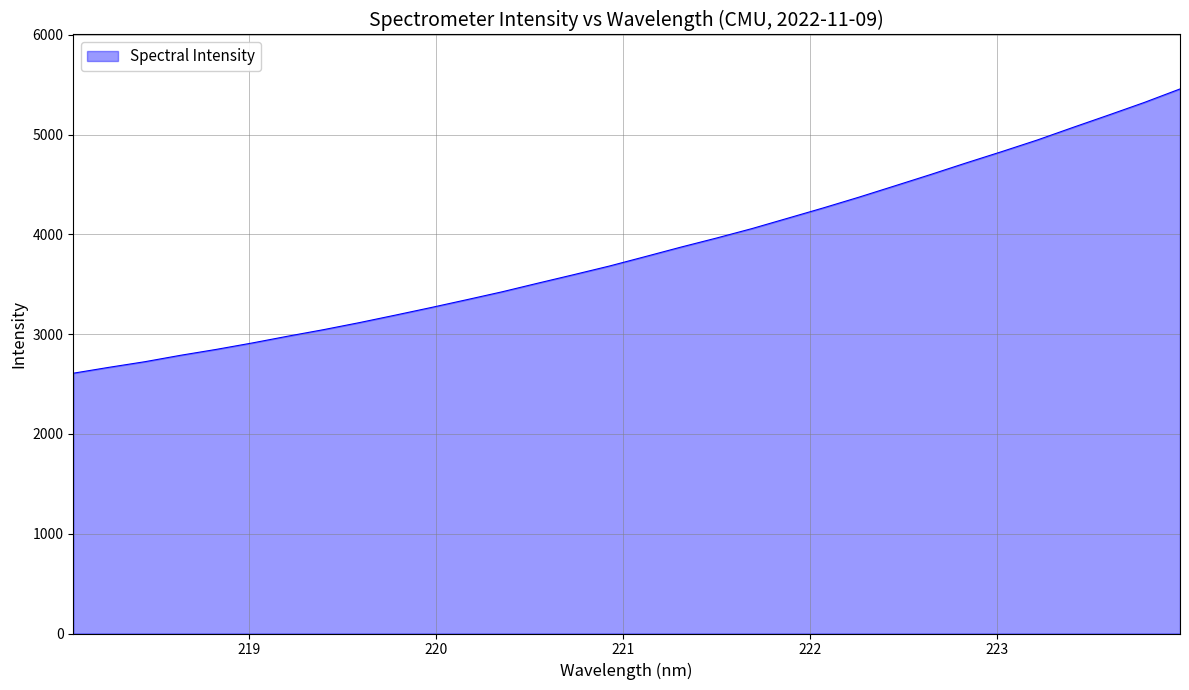

What is the greatest value displayed?

5459.1